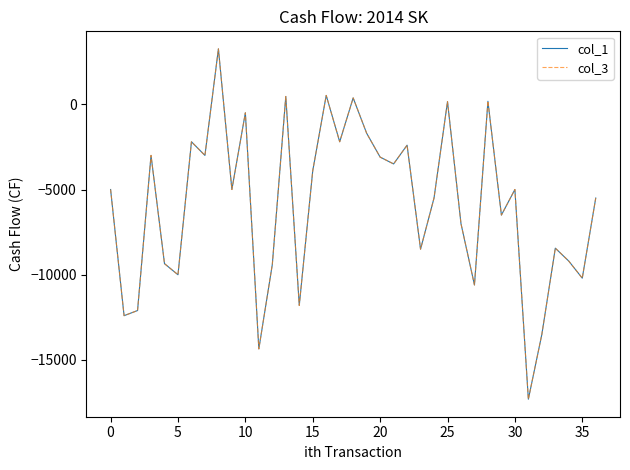

How many lines are shown in the chart?

2